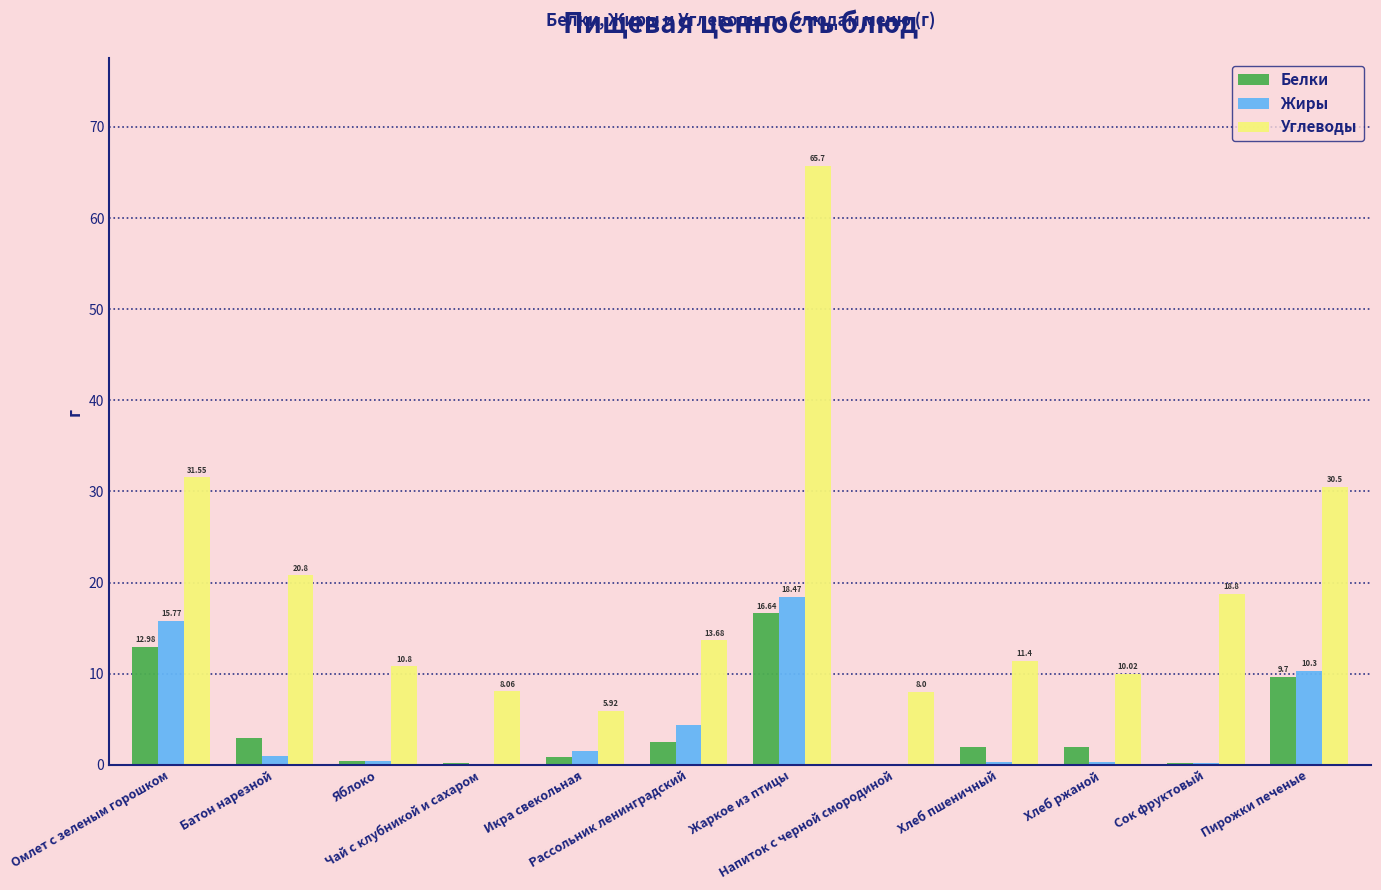

How many groups of bars are there?

12